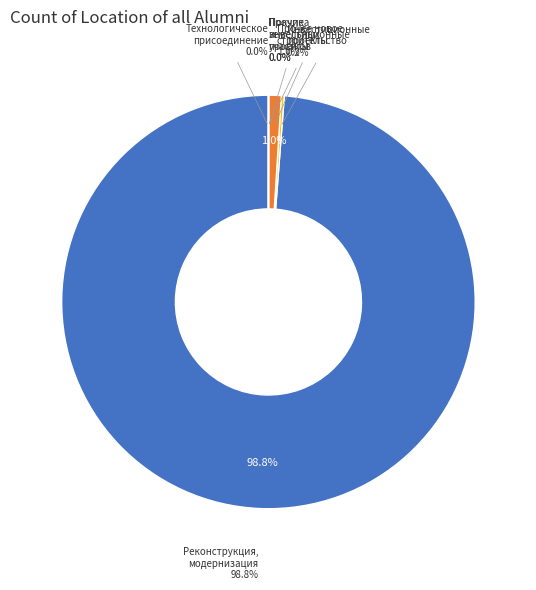

Rank the categories by value from lowest to highest.

Технологическое присоединение, Инвестиционные проекты, Покупка земельных участков, Прочие инвестиционные проекты, Прочее новое строительство, Реконструкция, модернизация